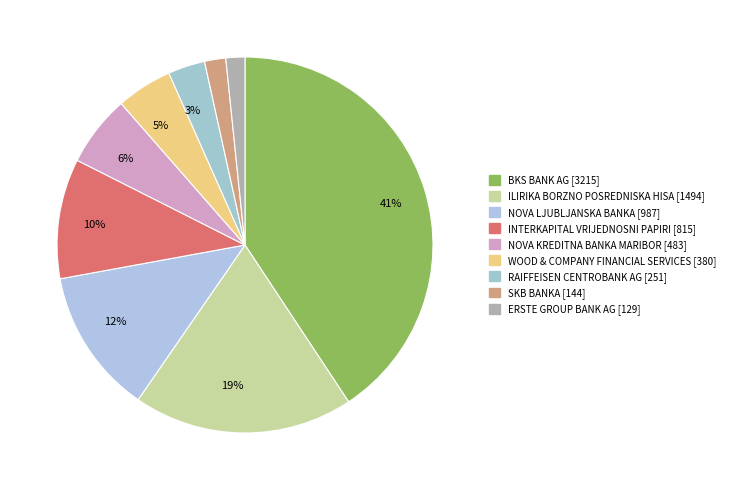

Count the number of slices in the pie.

9